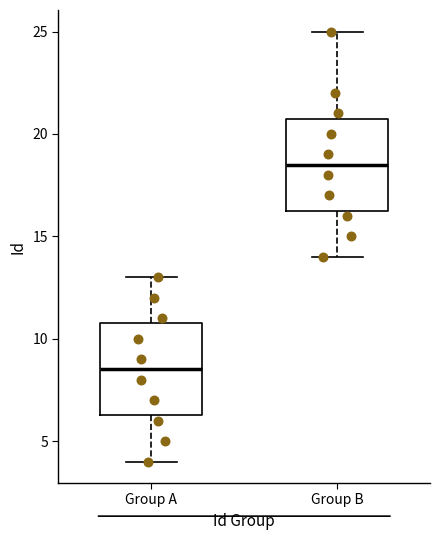

Reading left to right, read every box against the y-axis: the position of its median line, the range the box covers, and the ends of its whiskers. The values are not printed on the chart, so give them approximately, as read against the axis.

Group A: median 8.5, box 6.5 to 11.0, whiskers 4.0 to 13.0
Group B: median 18.5, box 16.5 to 21.0, whiskers 14.0 to 25.0